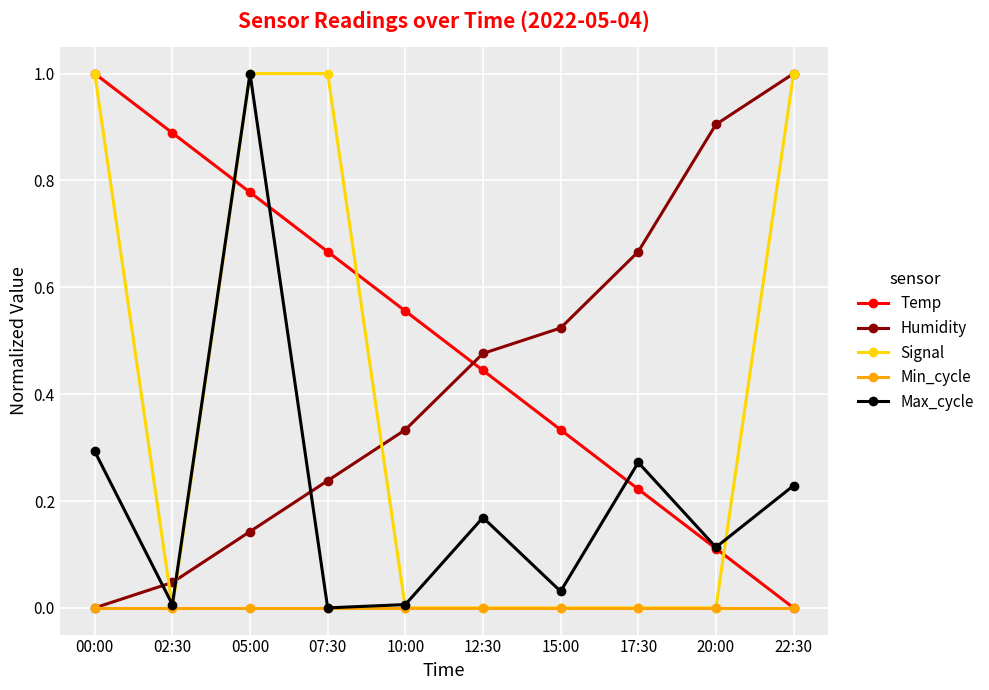

True or false: Humidity and Max_cycle intersect in this chart.

True